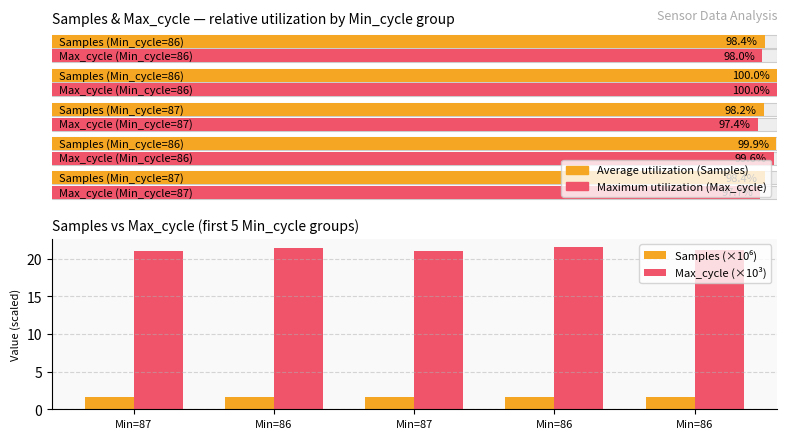

How many bars are there in total?

10